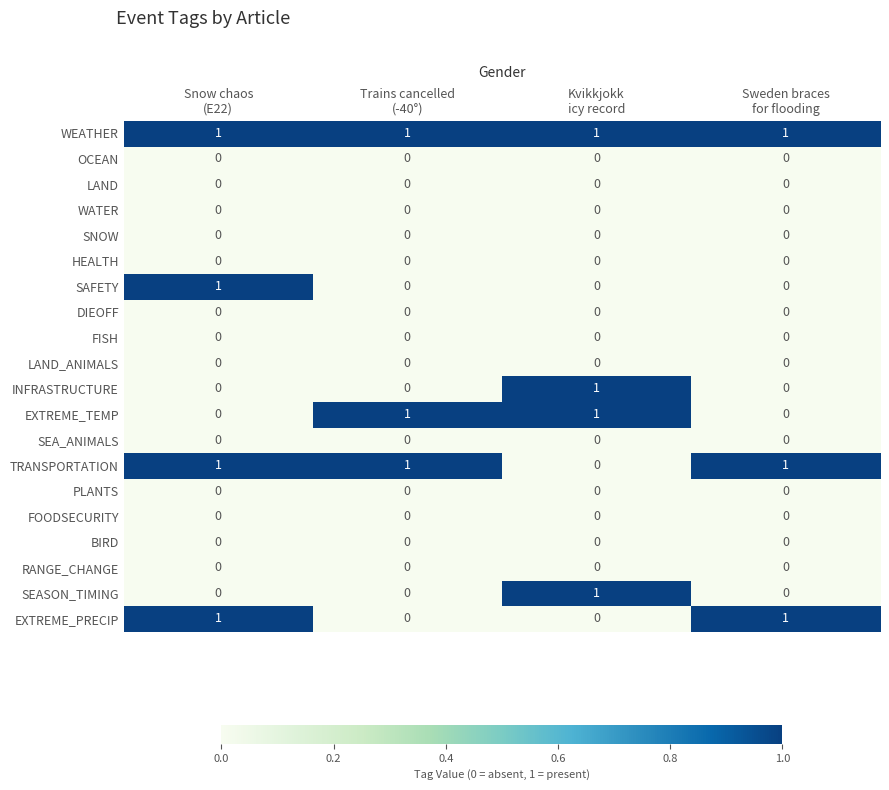

At how many categories does at least one series exceed 0?

4